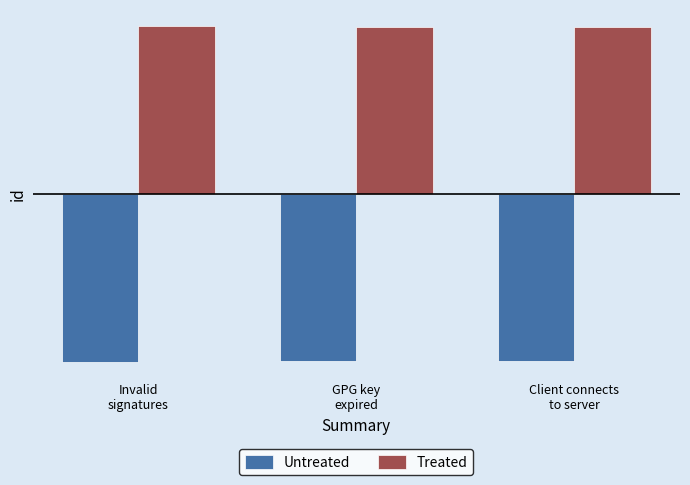

What is the label of the 3rd bar from the left?

Client connects
to server